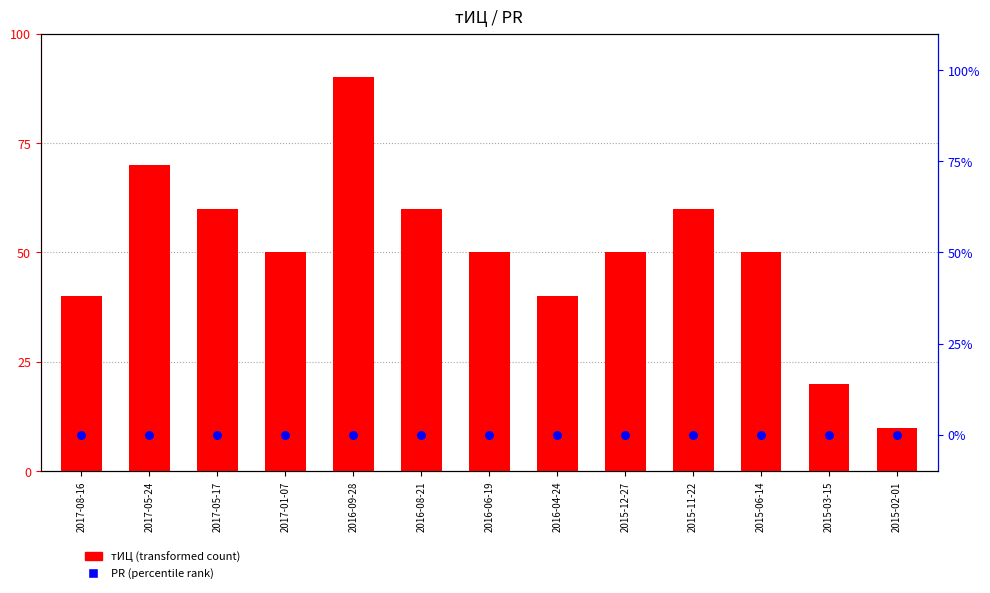

Which series has the largest total across all categories?

тИЦ